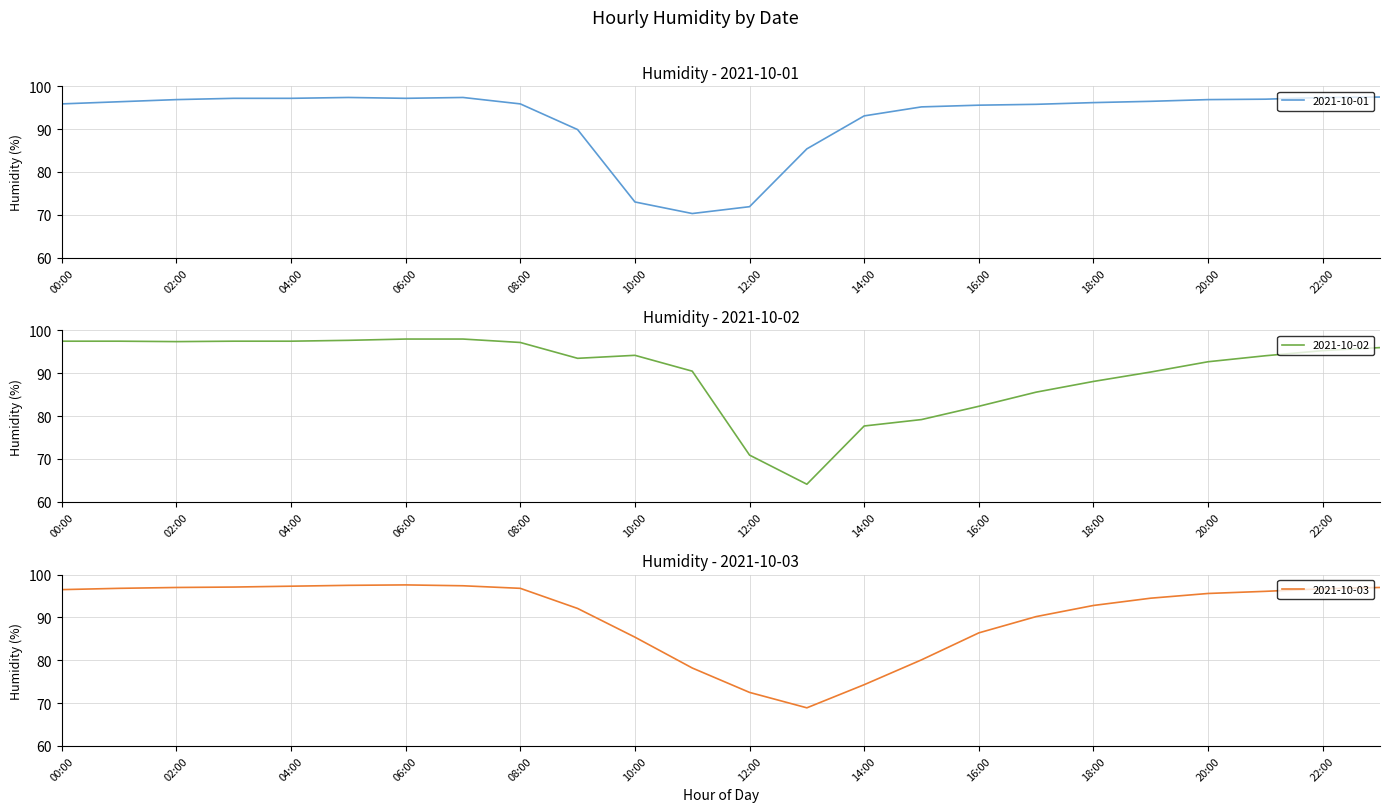

What are all the series names shown in the legend?

2021-10-01, 2021-10-02, 2021-10-03